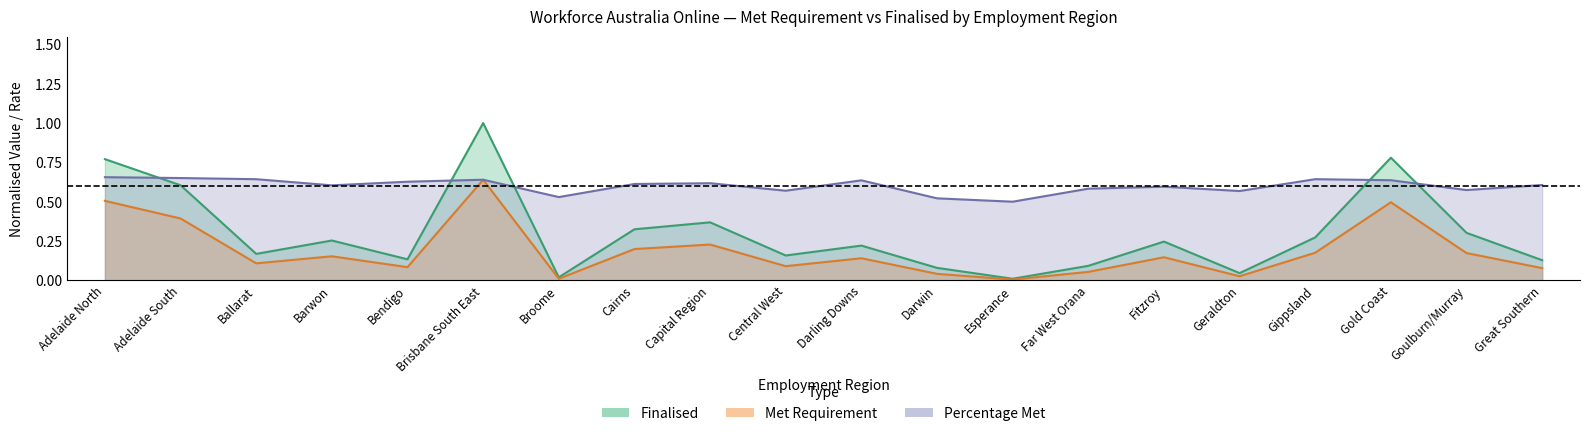

What is the difference between the second highest and second lowest values in the Met Requirement series?

0.5